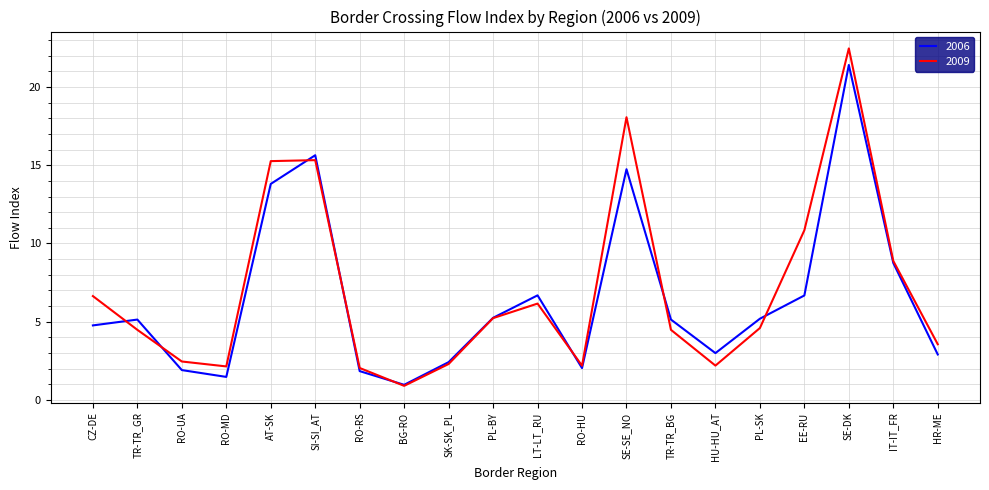

Read the 2009 value at PL-SK.

4.6